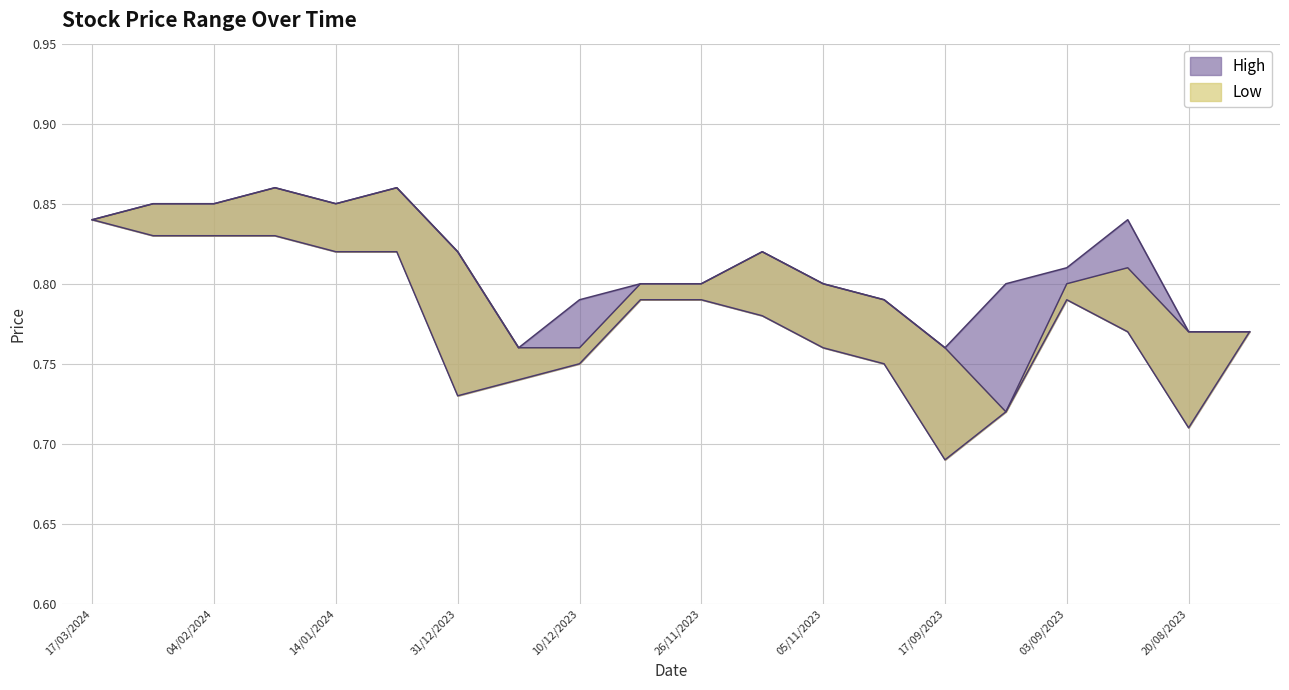

The value of High at 03/09/2023 is 0.8. True or false?

True